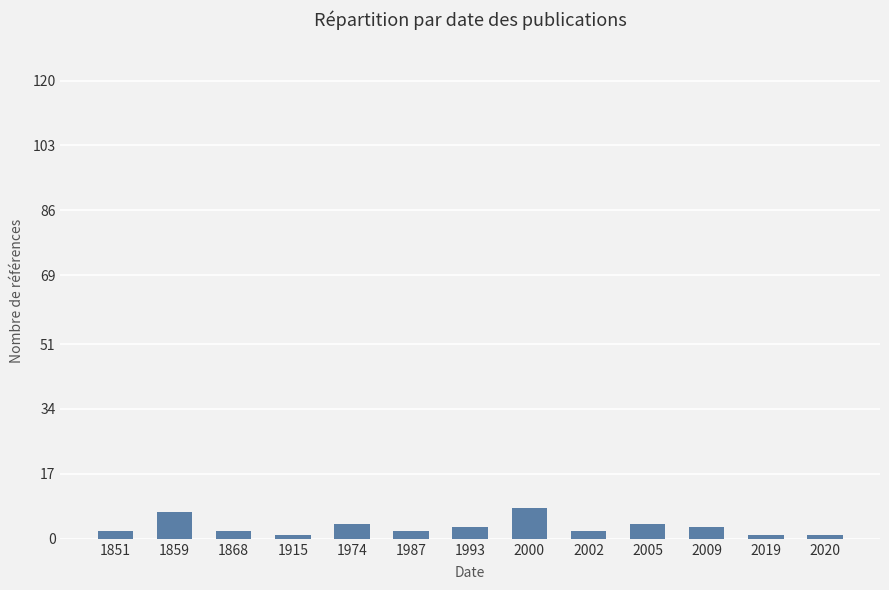

Reading left to right, transcribe all the data shown in this chart.

2	7	2	1	4	2	3	8	2	4	3	1	1